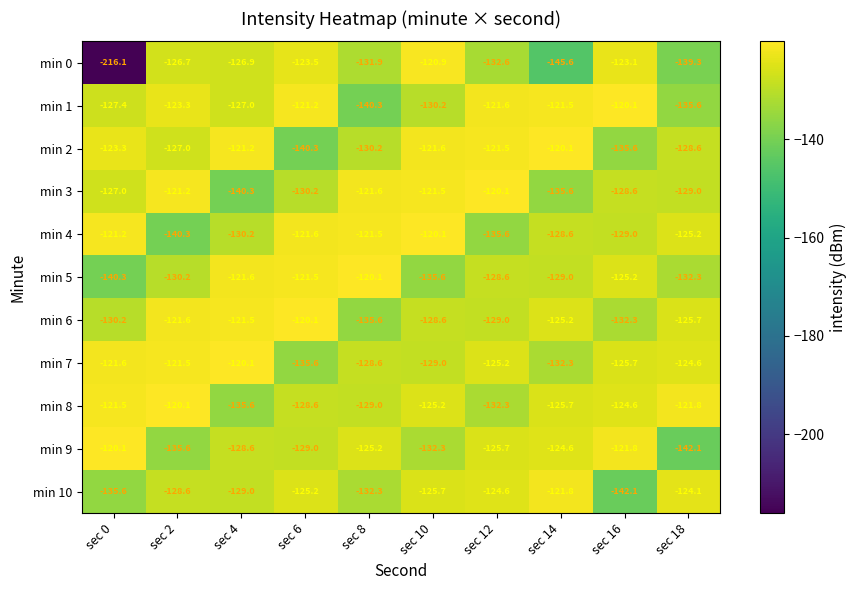

Rank the categories by min 7 value from lowest to highest.

sec 6, sec 14, sec 10, sec 8, sec 16, sec 12, sec 18, sec 0, sec 2, sec 4